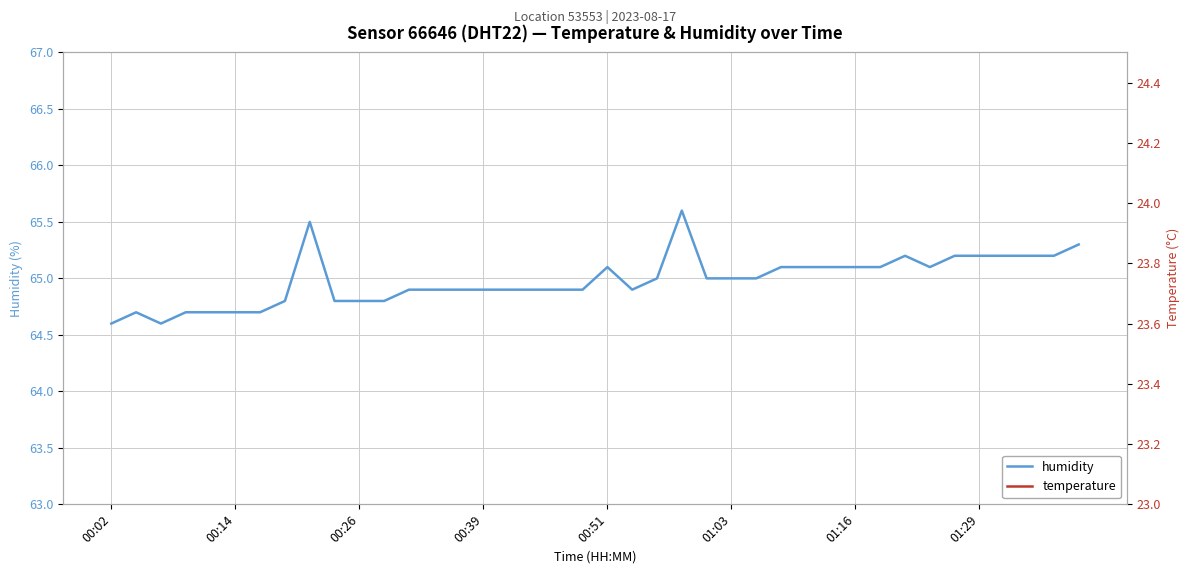

How many lines are shown in the chart?

2